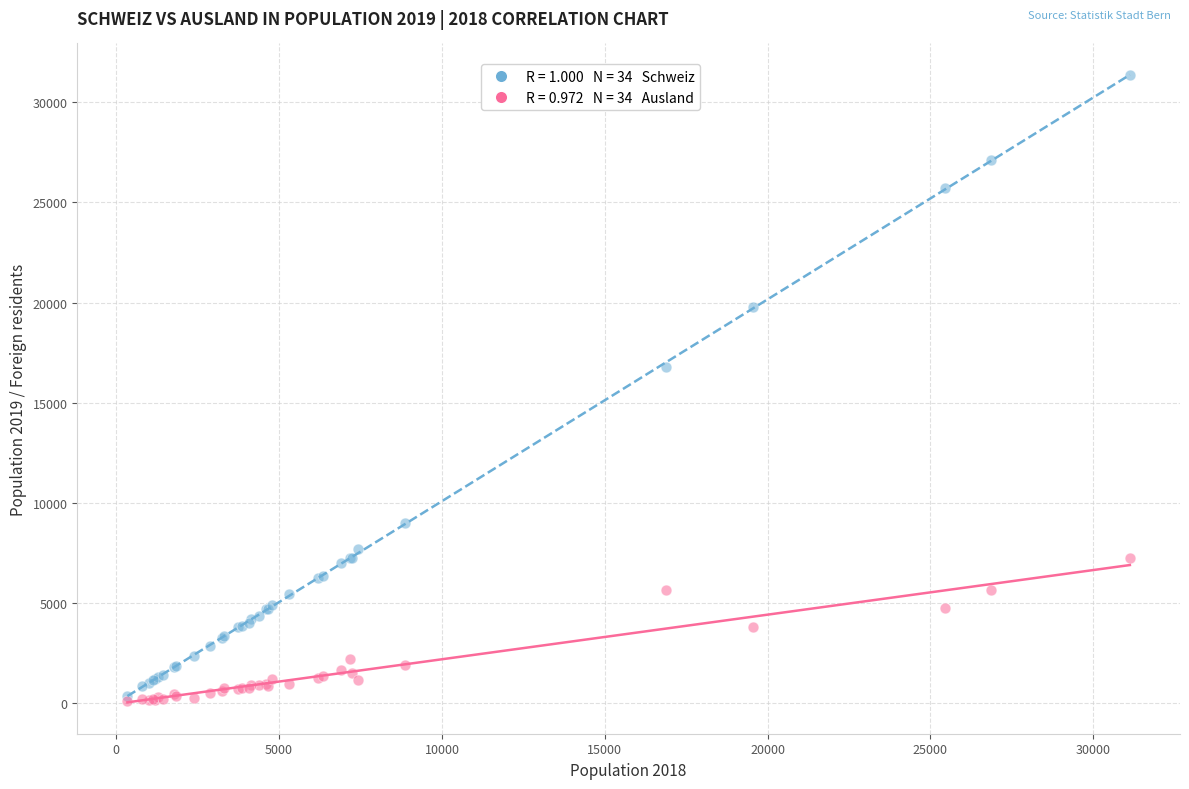

Across all series, what Y value is closest to 15732?

16808